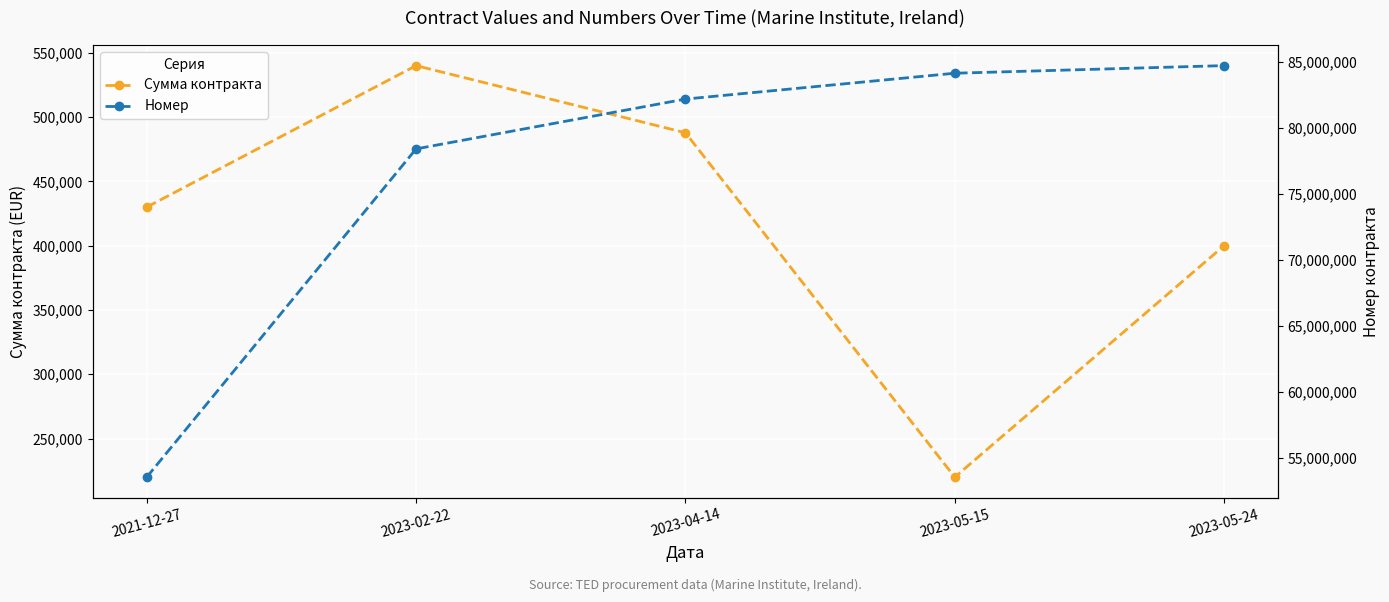

How many interior local peaks does the Сумма контракта series have?

1